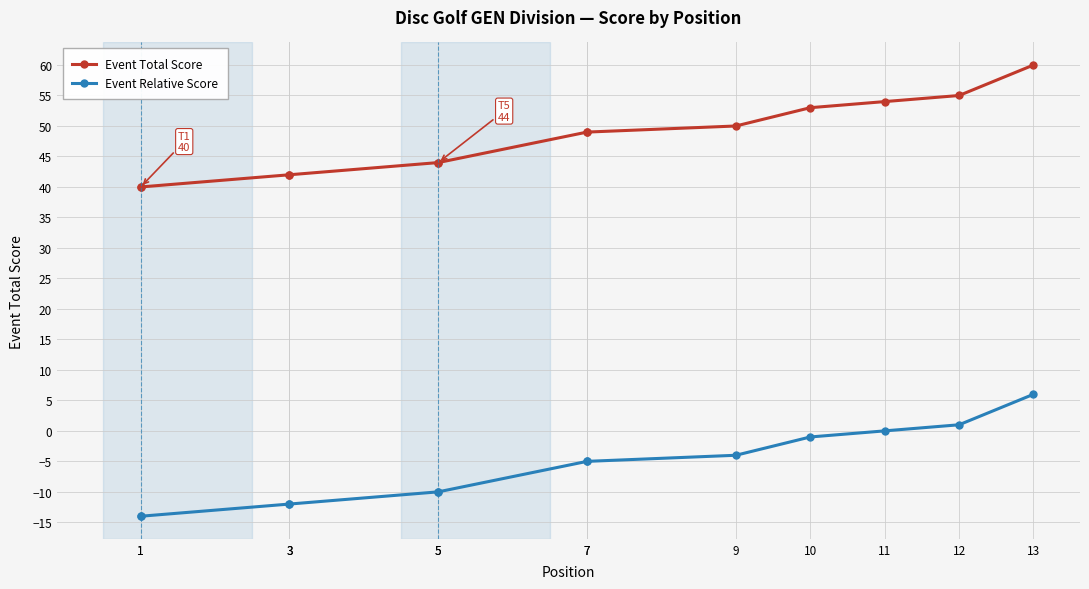

What is the spread (max minus min) of values at 9?

54